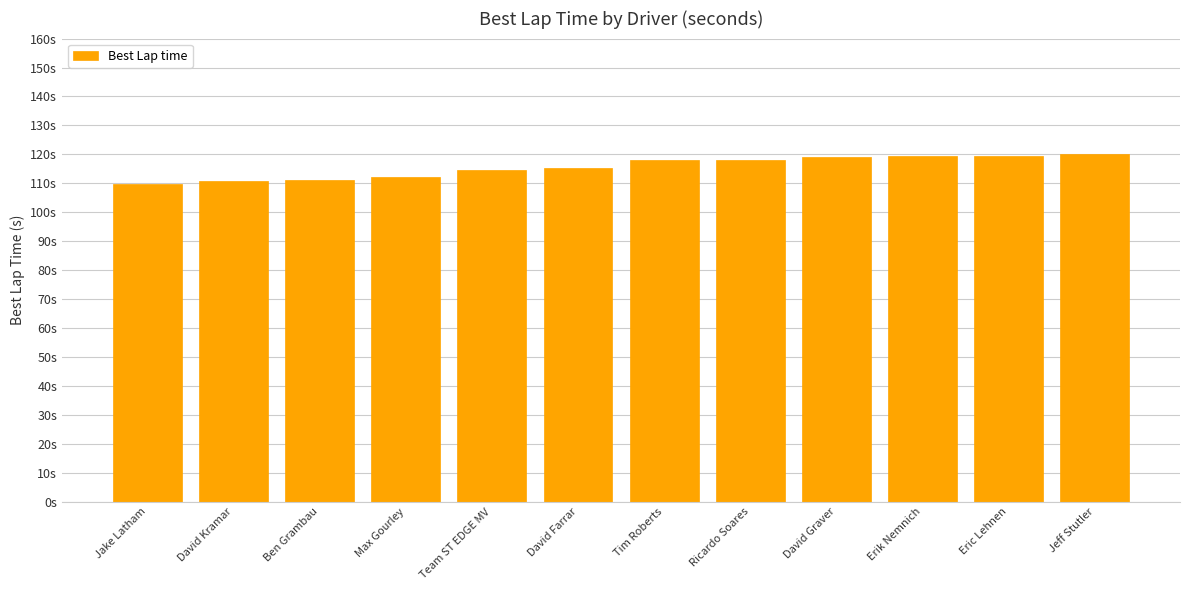

Are the bars horizontal?

No